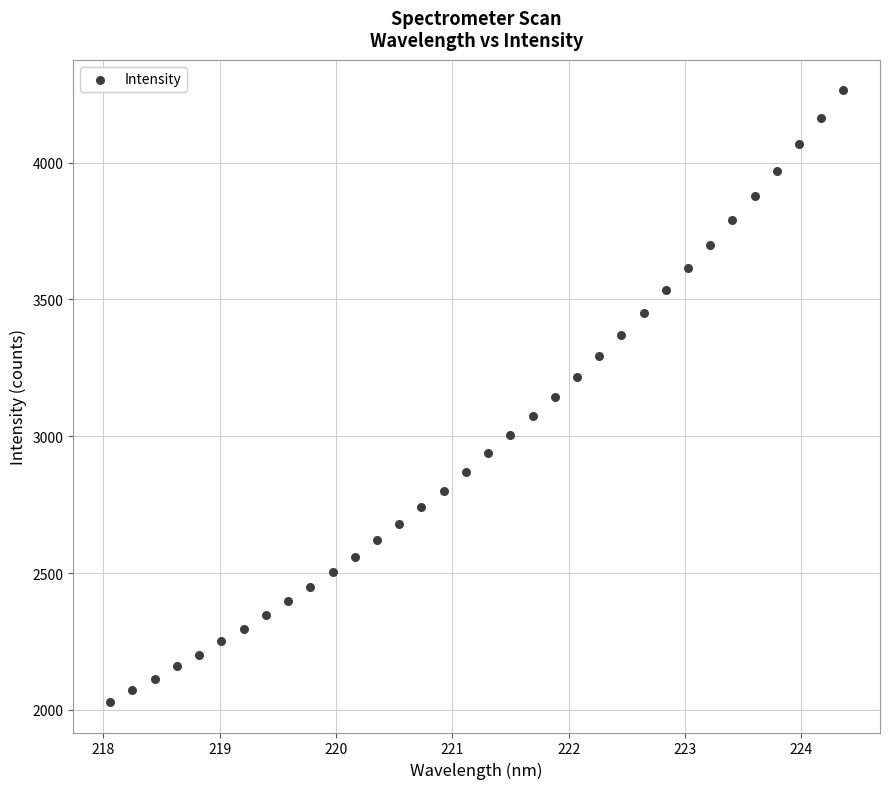

What is the range of X values (max minus min)?

6.3